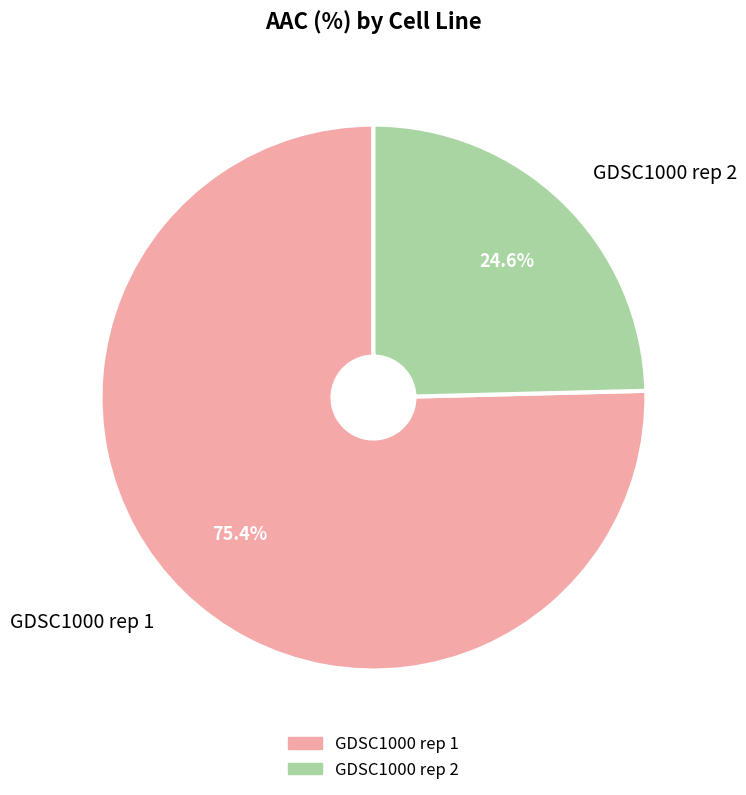

How many segments does this pie chart have?

2